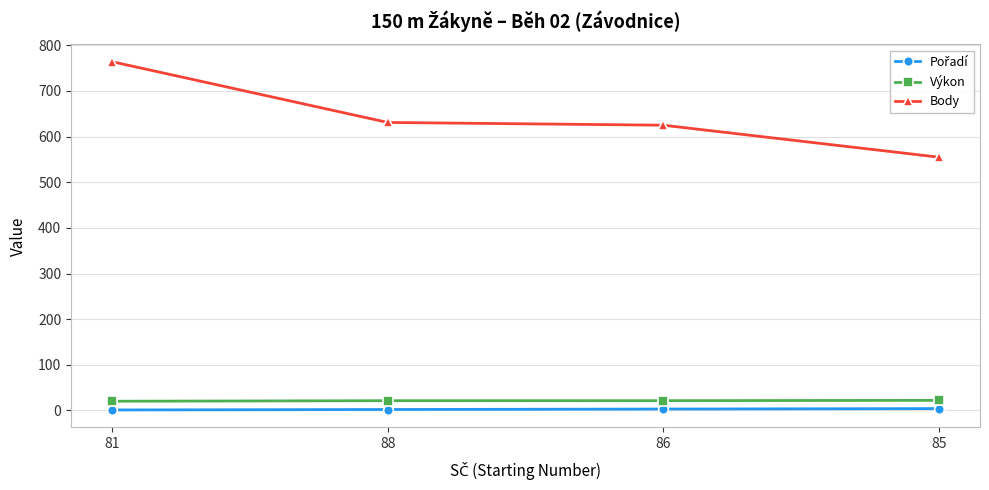

What is the difference between the highest and lowest values at 85?

551.0